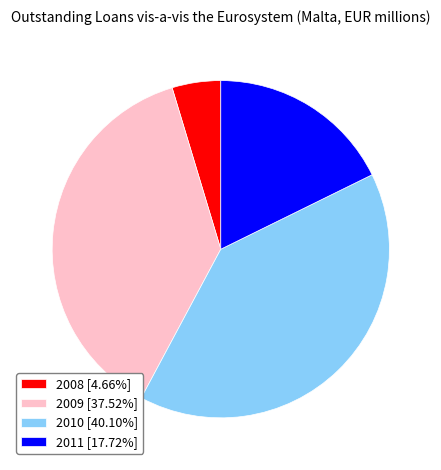

What is the ratio of the value at 2009 [37.52%] to the value at 2011 [17.72%]?

2.1